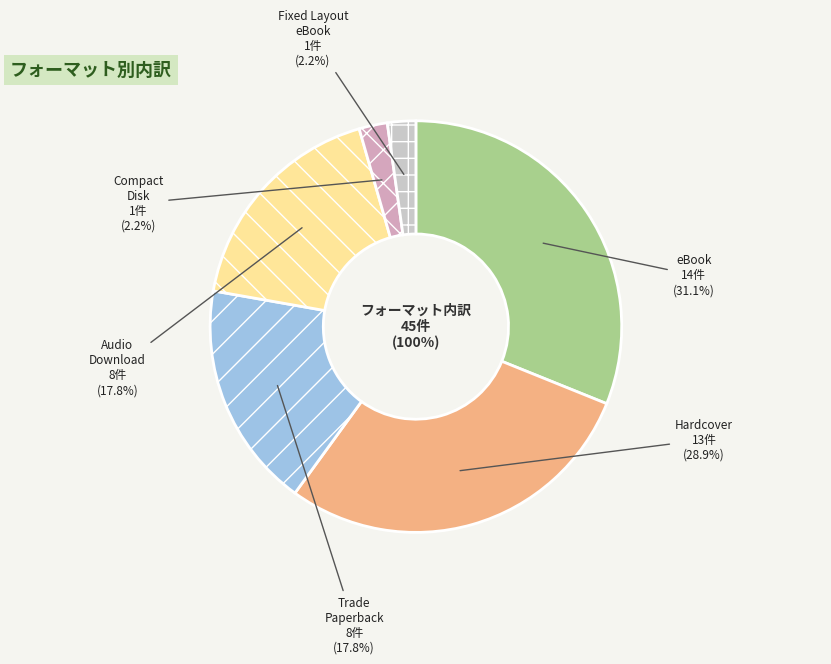

Does Compact Disk represent more than half of the total?

No